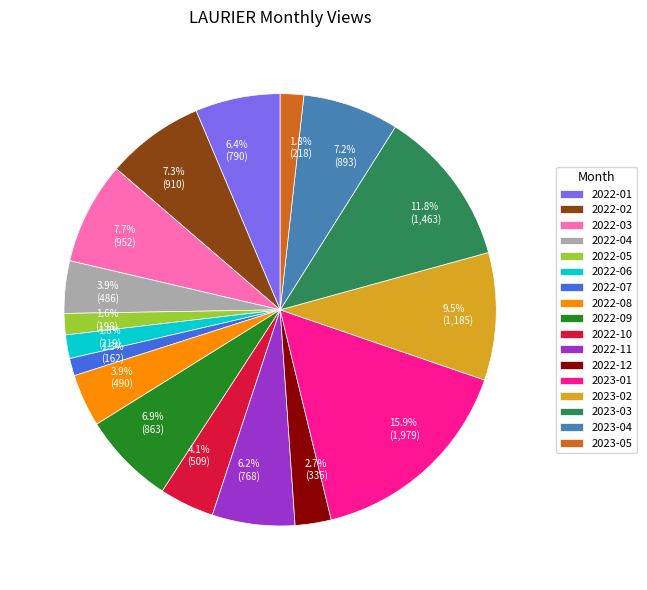

To the nearest percent, what is the average slice percentage?

6%